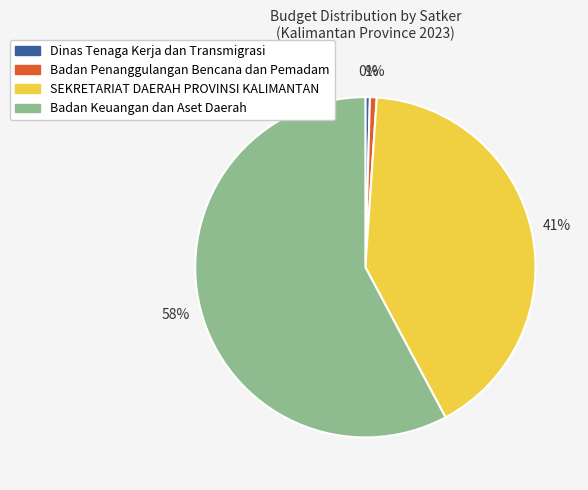

To the nearest percent, what is the average slice percentage?

25%